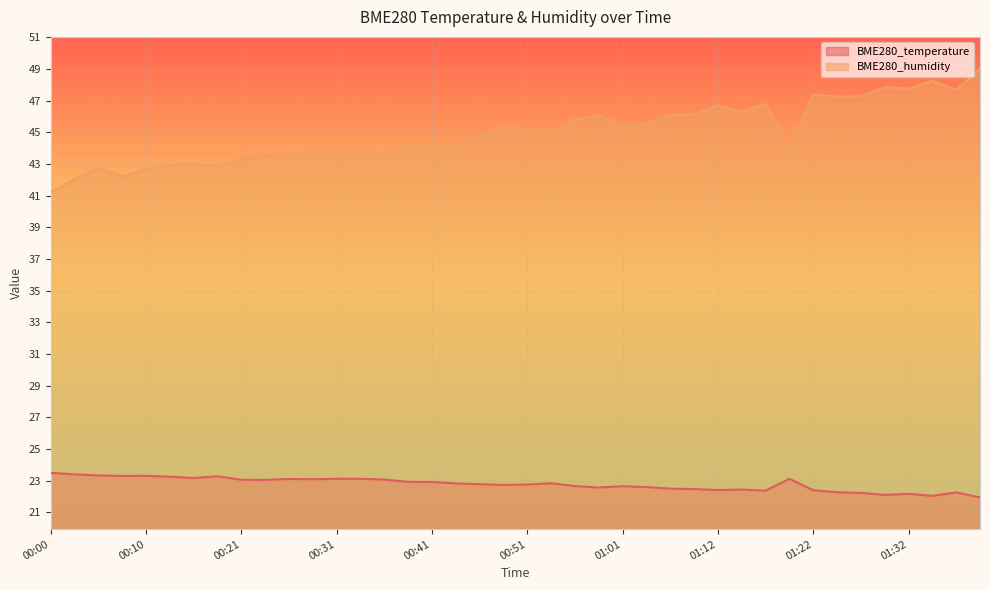

Is the value of BME280_temperature at 01:19 greater than the value of BME280_humidity at 00:33?

No